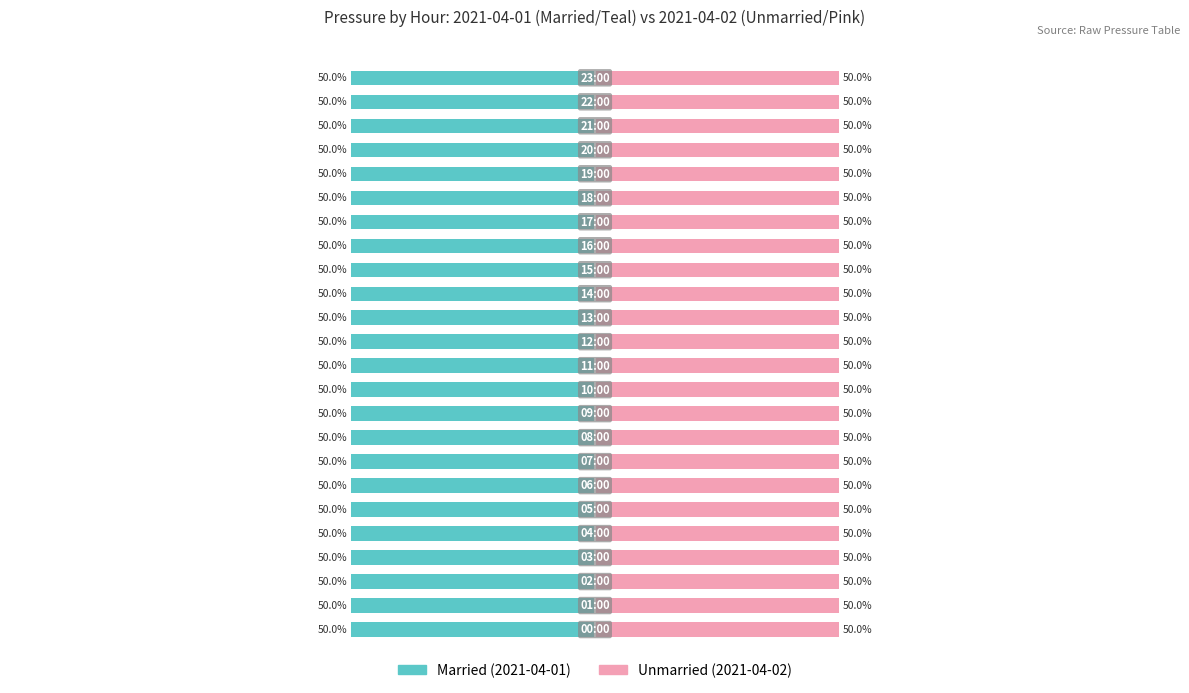

Where is Married nearest to the value -49?

2